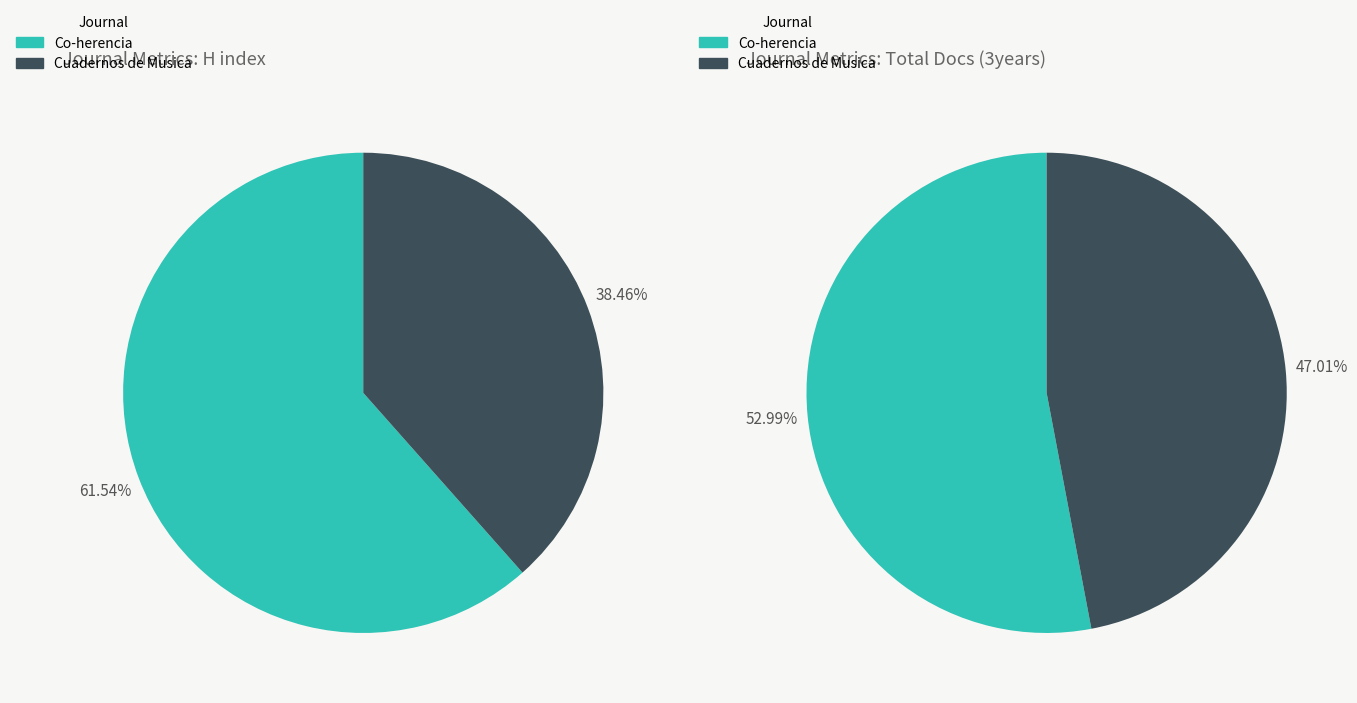

Which category has the smallest portion of the pie?

Cuadernos de Musica